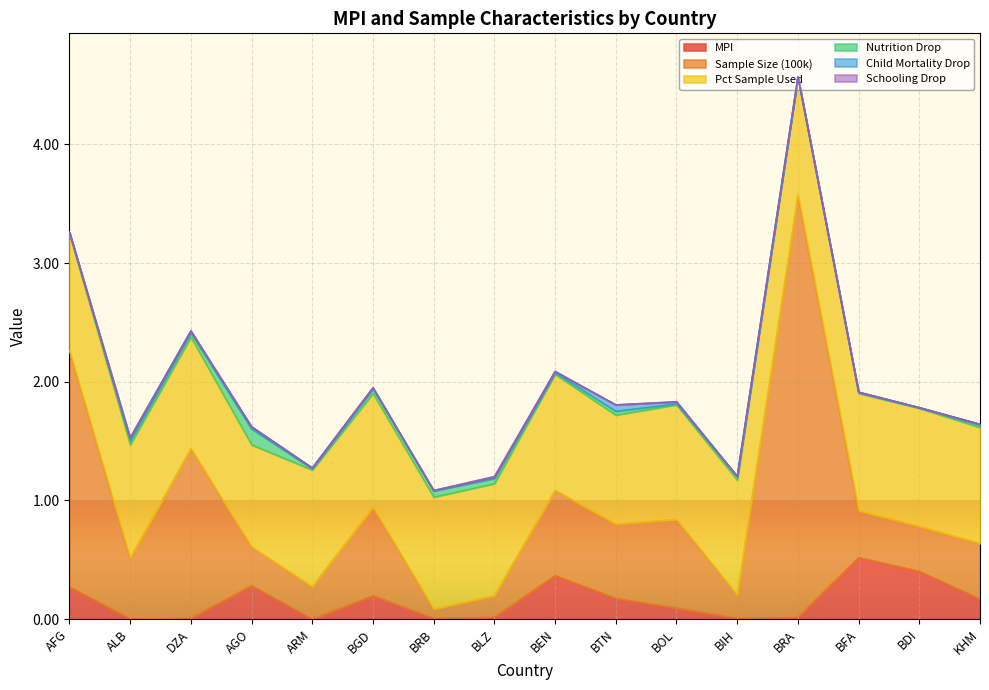

True or false: Pct Sample Used has a value of 1.3 at ALB.

False